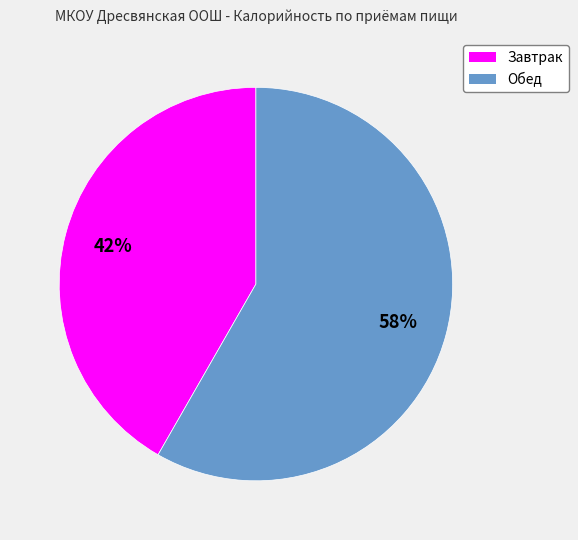

Do Обед and Завтрак together represent more than half of the pie?

Yes